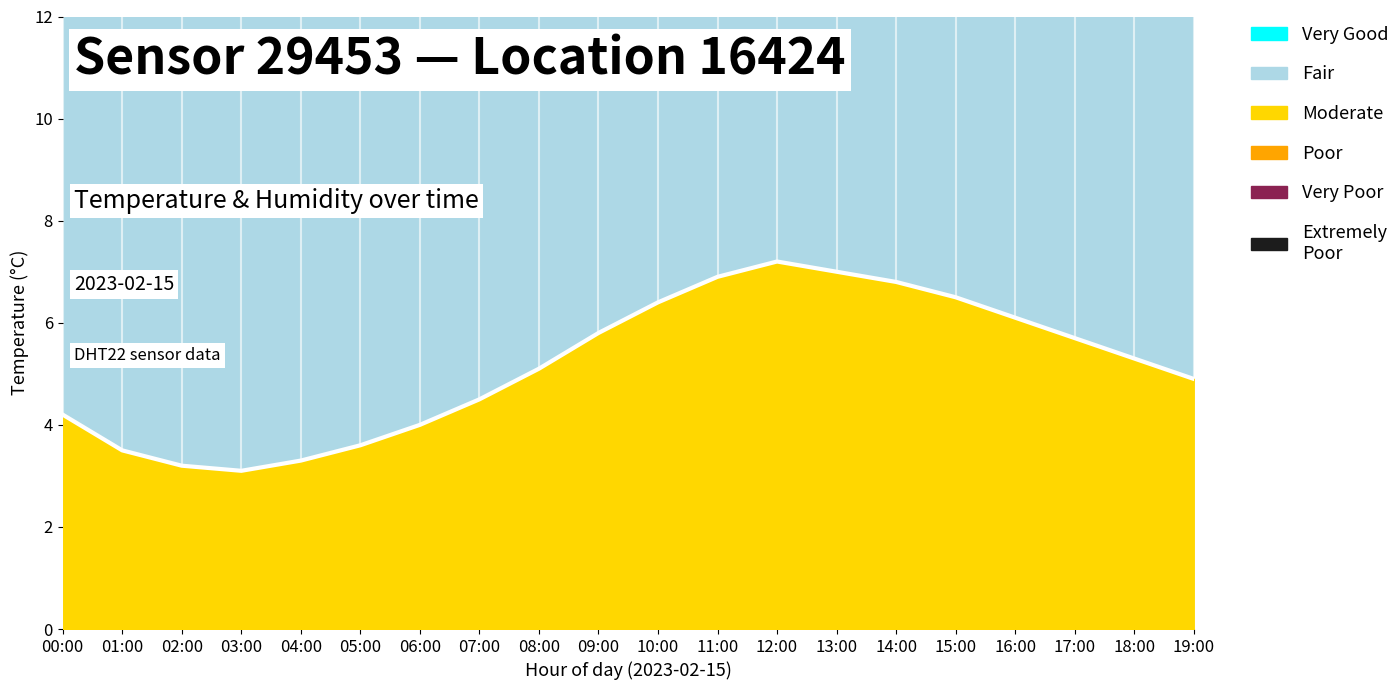

Reading left to right, transcribe all the data shown in this chart.

4.2	3.5	3.2	3.1	3.3	3.6	4.0	4.5	5.1	5.8	6.4	6.9	7.2	7.0	6.8	6.5	6.1	5.7	5.3	4.9